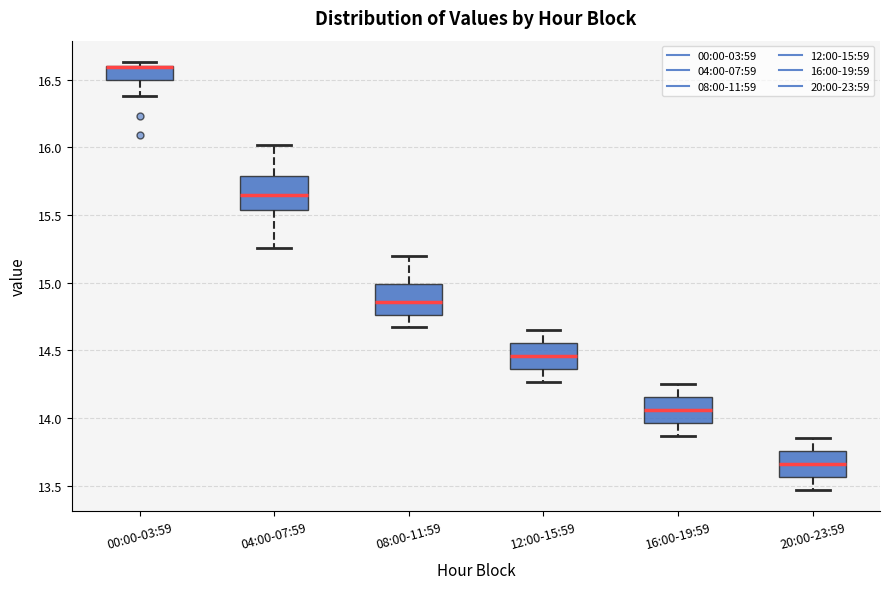

Reading left to right, read every box against the y-axis: the position of its median line, the range the box covers, and the ends of its whiskers. The values are not printed on the chart, so give them approximately, as read against the axis.

00:00-03:59: median 16.60 (drawn on the box's upper edge), box 16.50 to 16.60, whiskers 16.40 to 16.65
04:00-07:59: median 15.65, box 15.55 to 15.80, whiskers 15.25 to 16.00
08:00-11:59: median 14.85, box 14.75 to 15.00, whiskers 14.65 to 15.20
12:00-15:59: median 14.45, box 14.35 to 14.55, whiskers 14.25 to 14.65
16:00-19:59: median 14.05, box 13.95 to 14.15, whiskers 13.85 to 14.25
20:00-23:59: median 13.65, box 13.55 to 13.75, whiskers 13.45 to 13.85